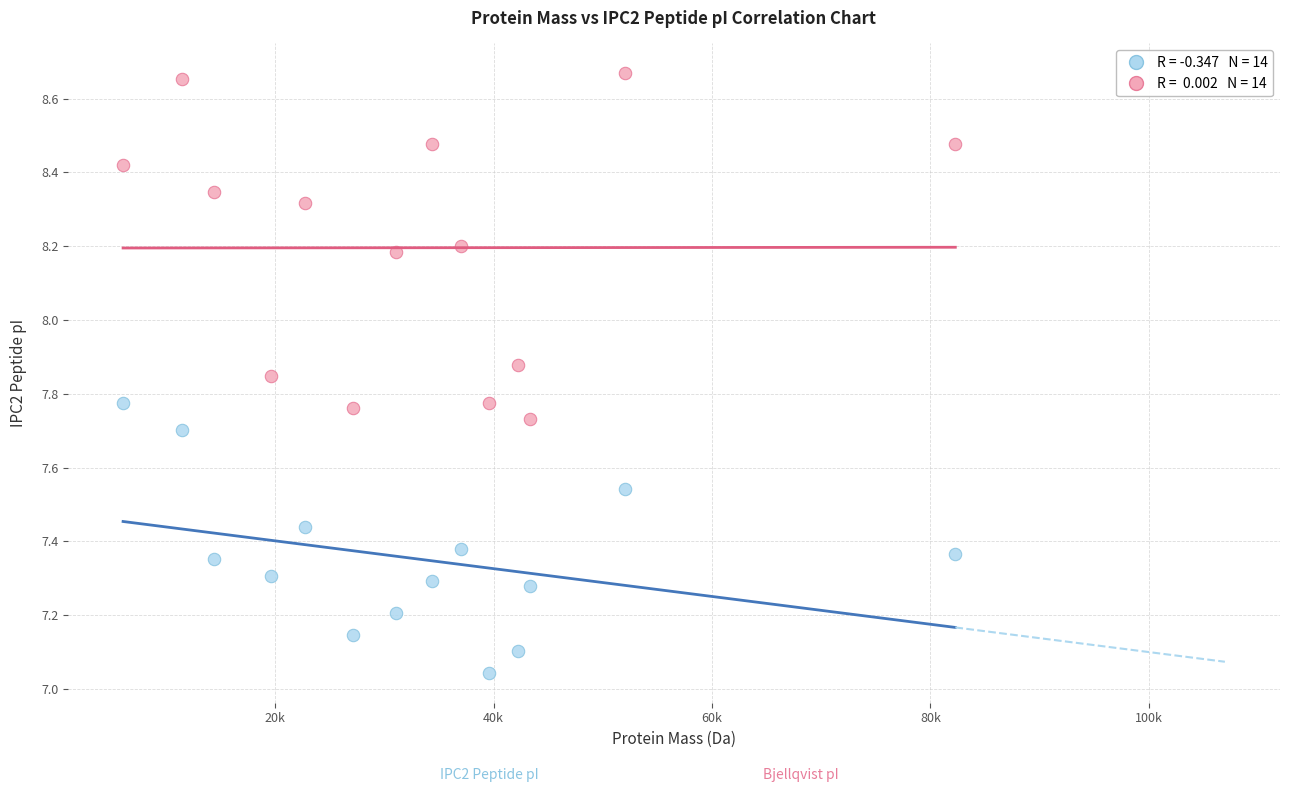

Across all data points, what is the range of Y values (max minus min)?

1.6